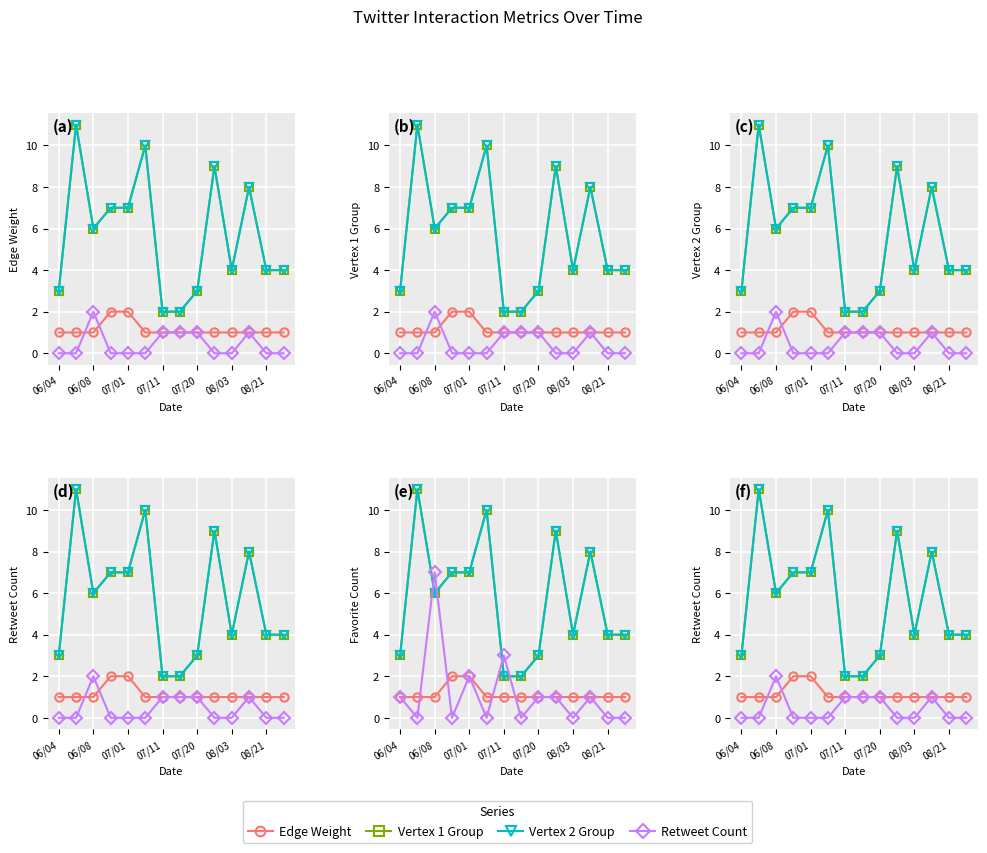

Where is Edge Weight nearest to the value 1?

06/04